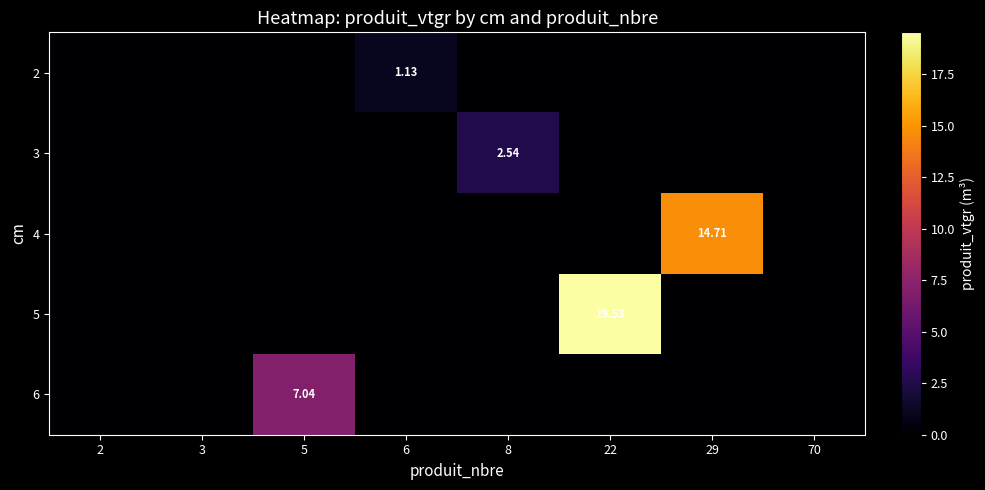

Which has a higher value, 29 or 5?

29